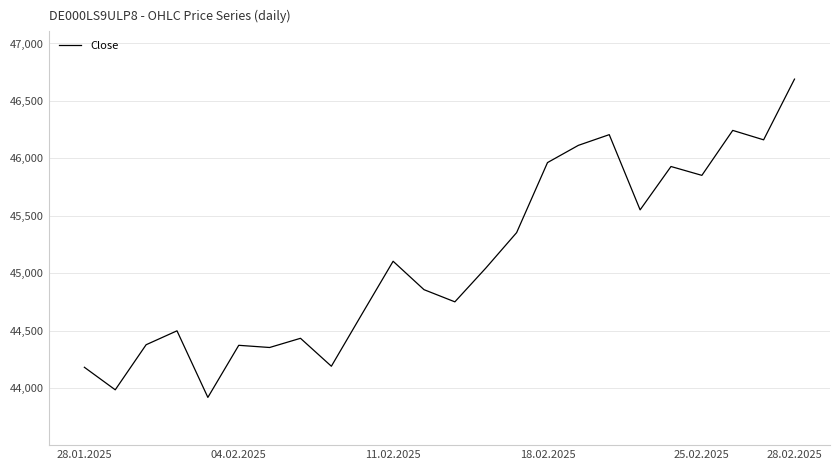

What is the minimum value shown in the chart?

43922